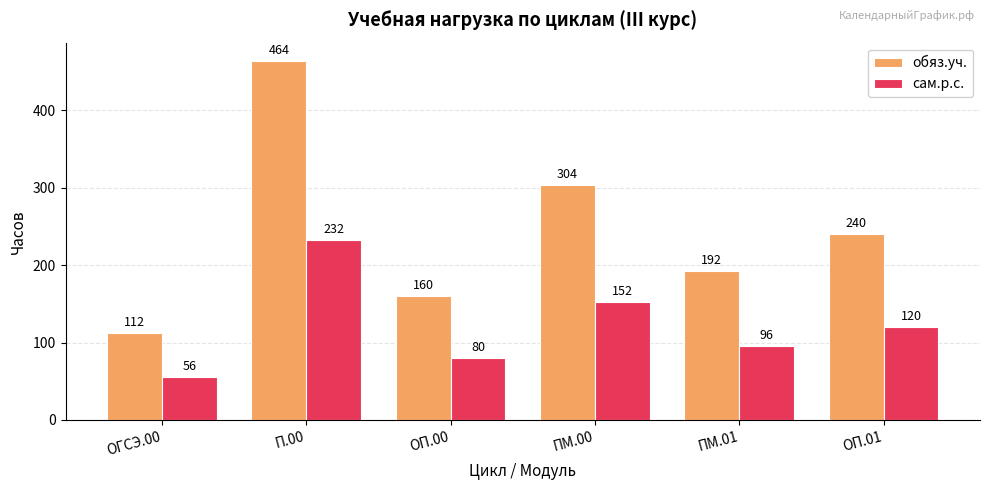

Which series has the largest total across all categories?

обяз.уч.